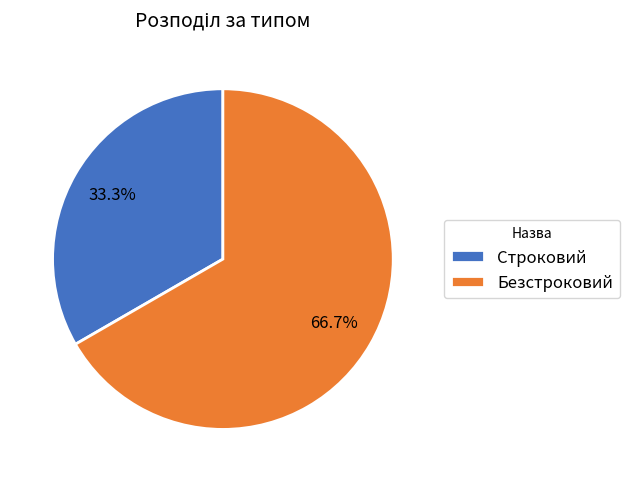

What is the majority slice?

Безстроковий